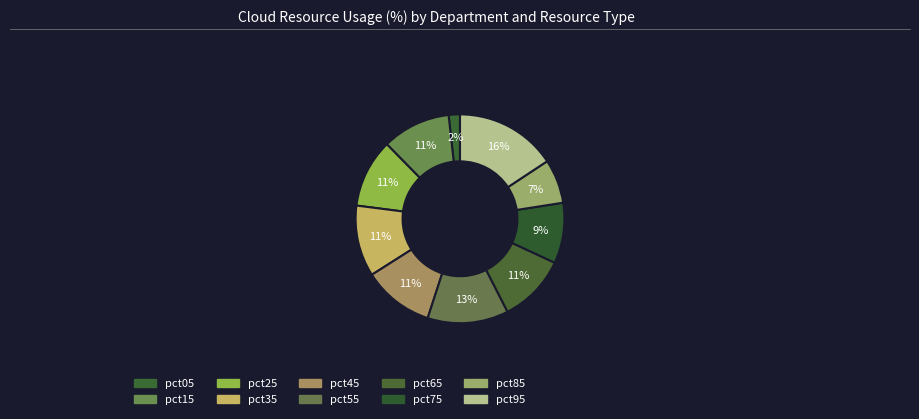

The pct35 slice represents 11% of the pie. True or false?

True